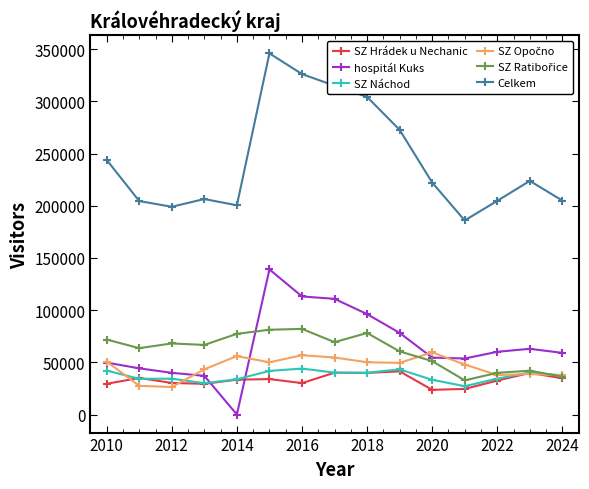

Which series has the largest total across all categories?

Celkem